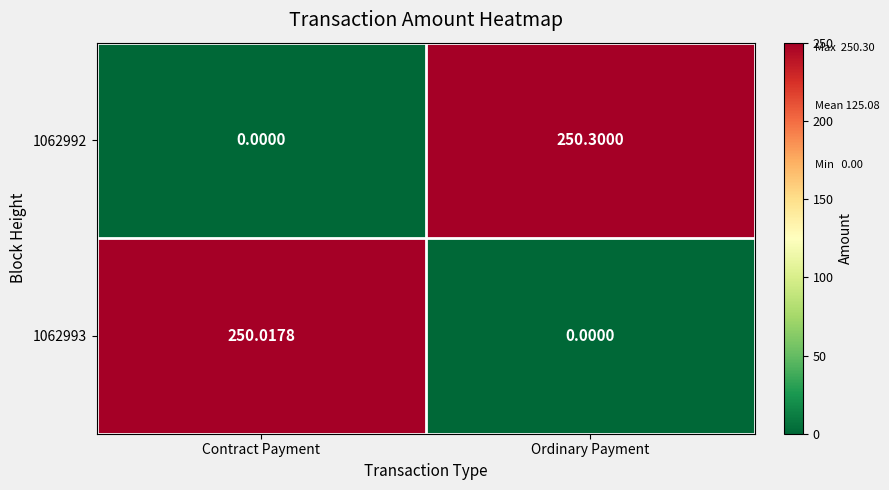

At which label does 1062992 reach its minimum?

Contract Payment